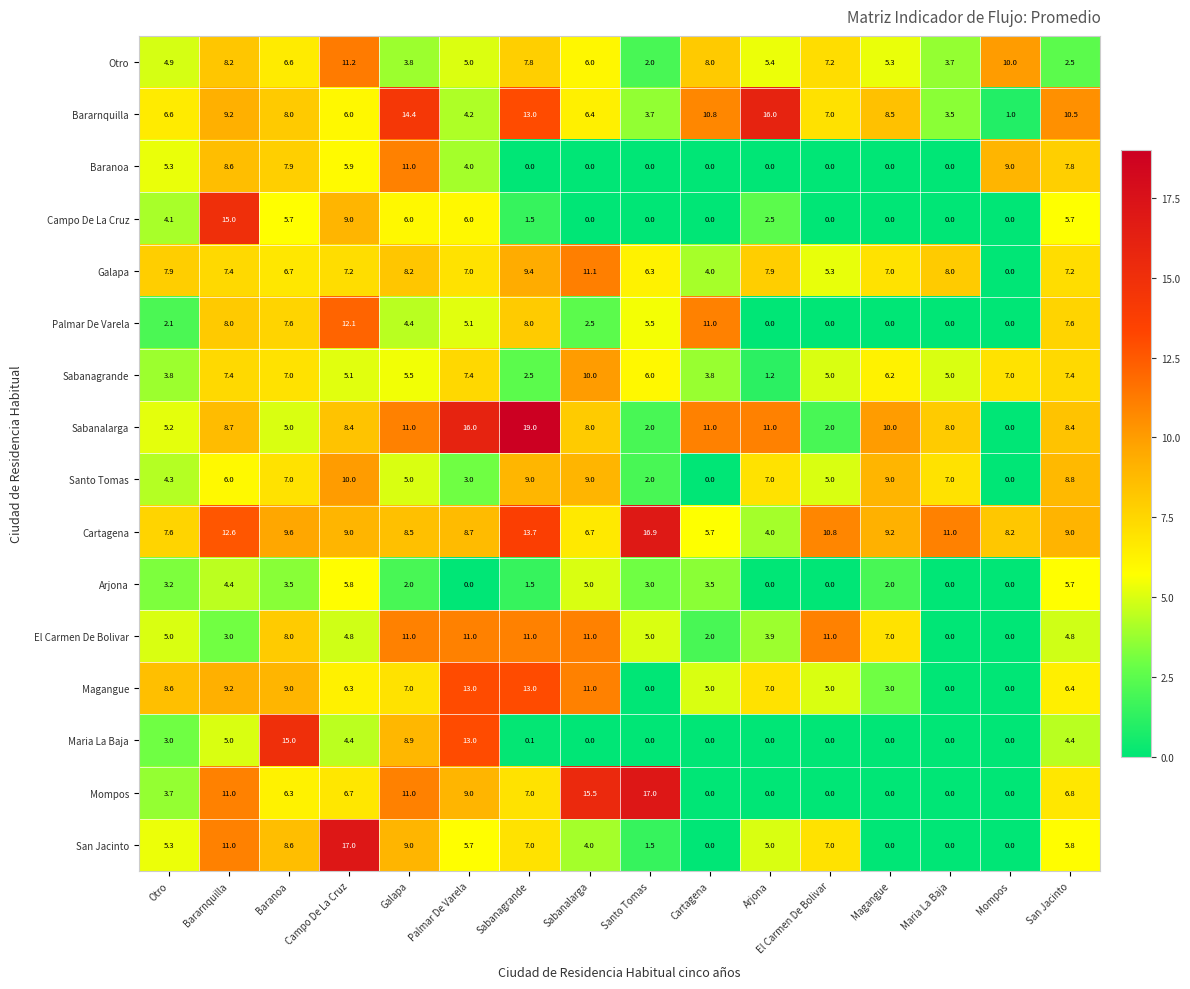

At which category is the sum across all series the highest?

Bararnquilla